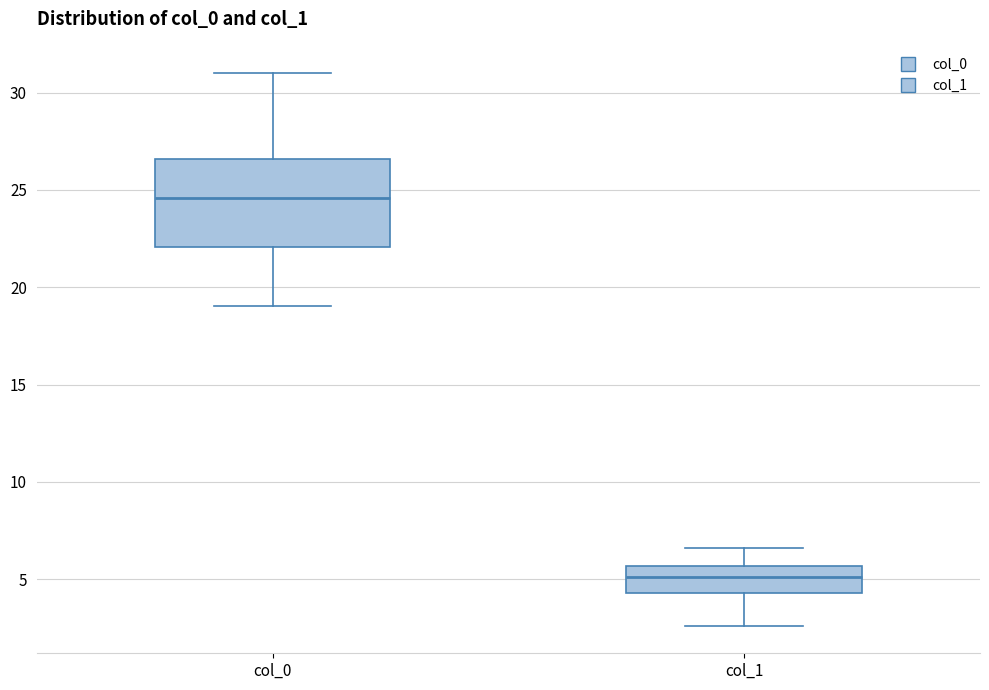

Reading left to right, transcribe this box plot: for each box, give where its median line is, the range the box spans, and where its two whiskers end, as read against the y-axis. The values are not printed on the chart, so give them approximately, as read against the axis.

col_0: median 24.5, box 22.0 to 26.5, whiskers 19.0 to 31.0
col_1: median 5.0, box 4.5 to 5.5, whiskers 2.5 to 6.5